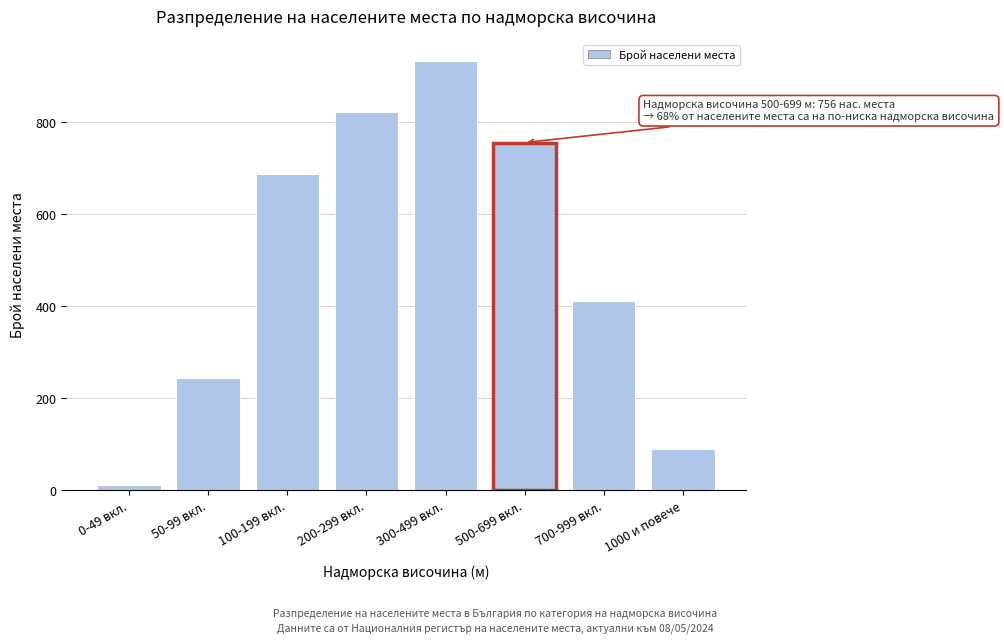

Reading left to right, list all the values displayed in this chart.

12	245	687	823	934	756	412	89